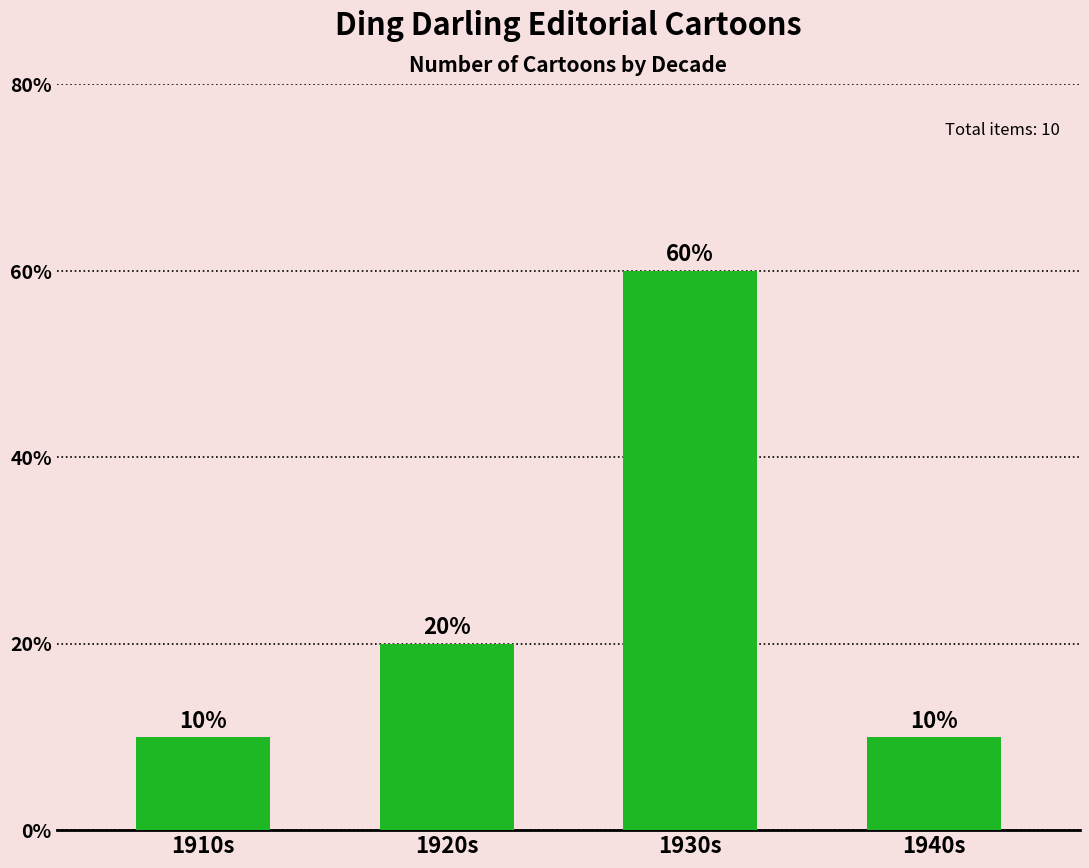

Are the bars horizontal?

No